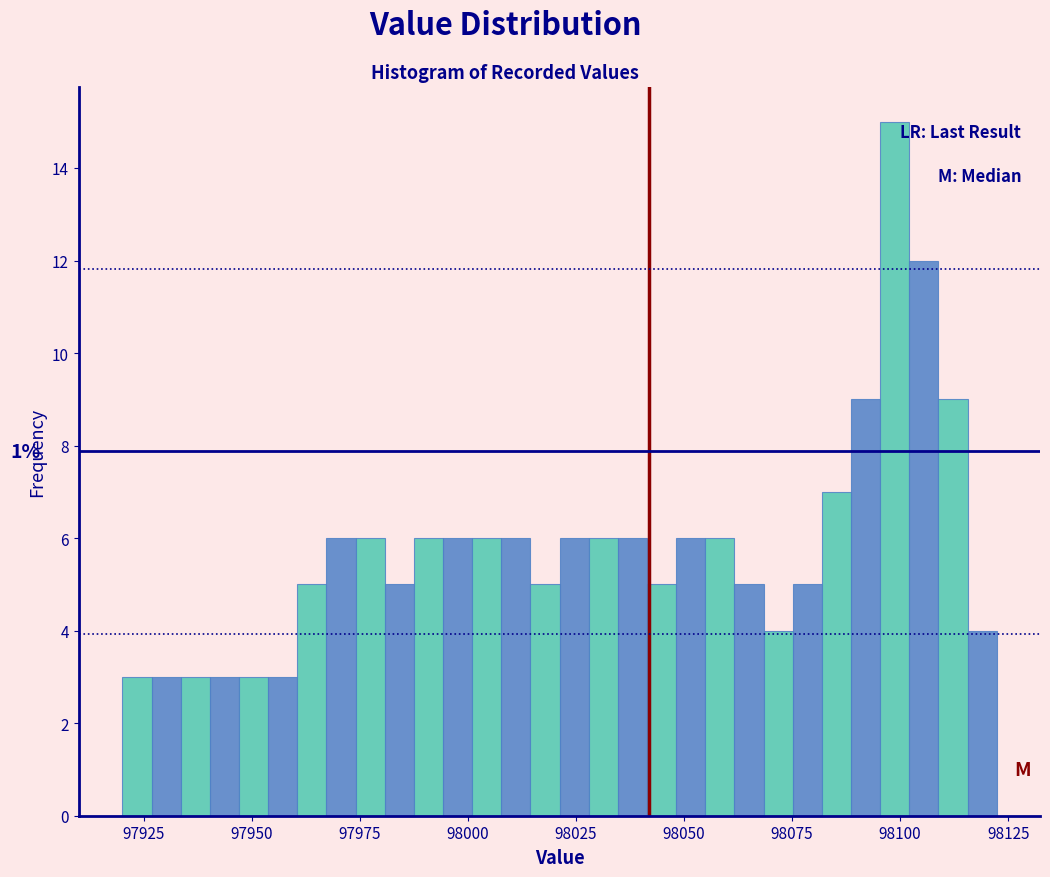

Read against the x-axis, roughly where is the centre of the tallest bar?

98100